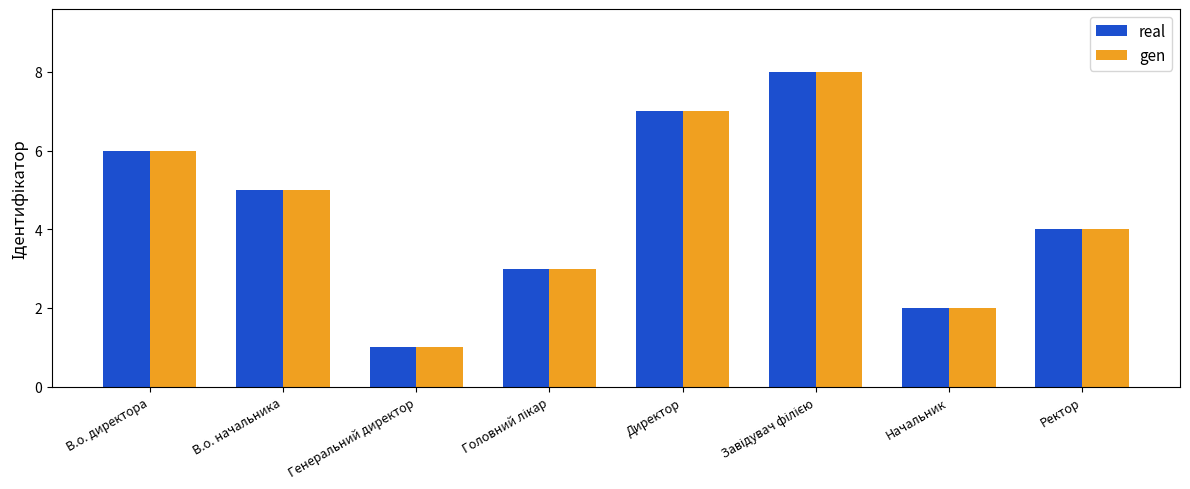

What is the difference between the second highest and second lowest values in the real series?

5